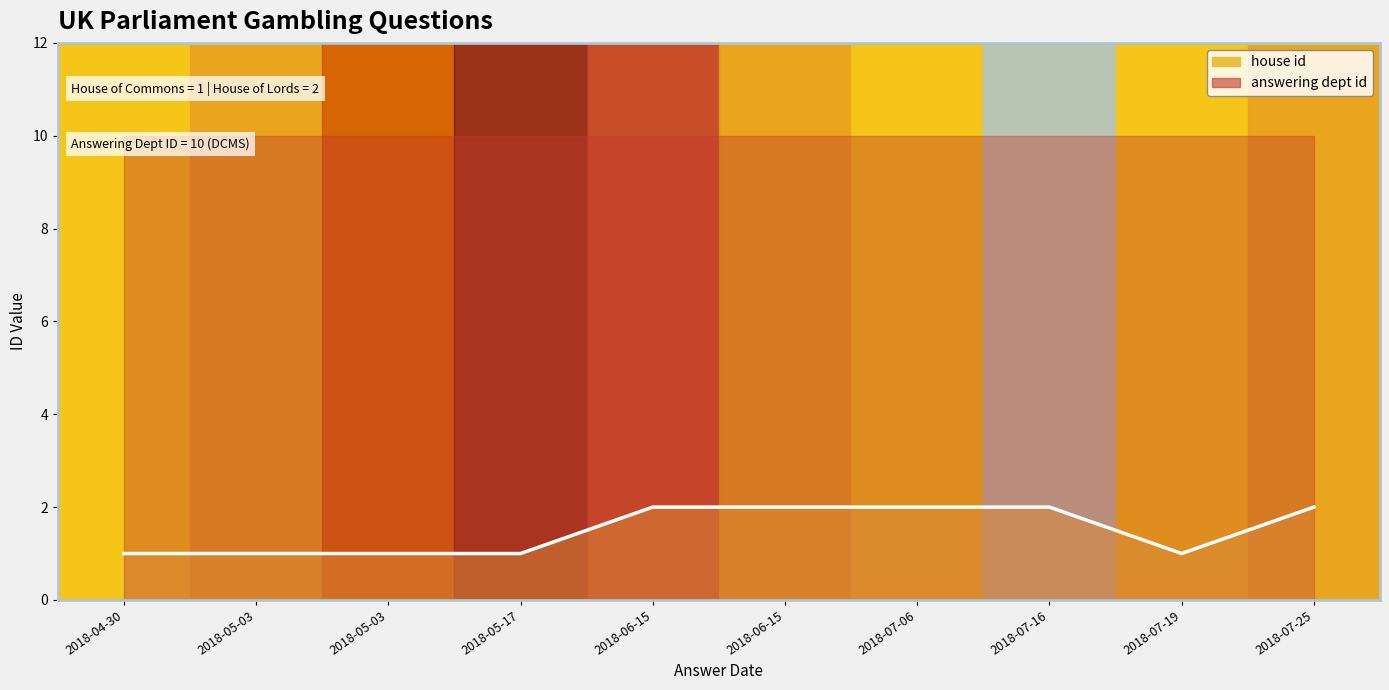

True or false: the data shows 2 at 2018-07-16.

True